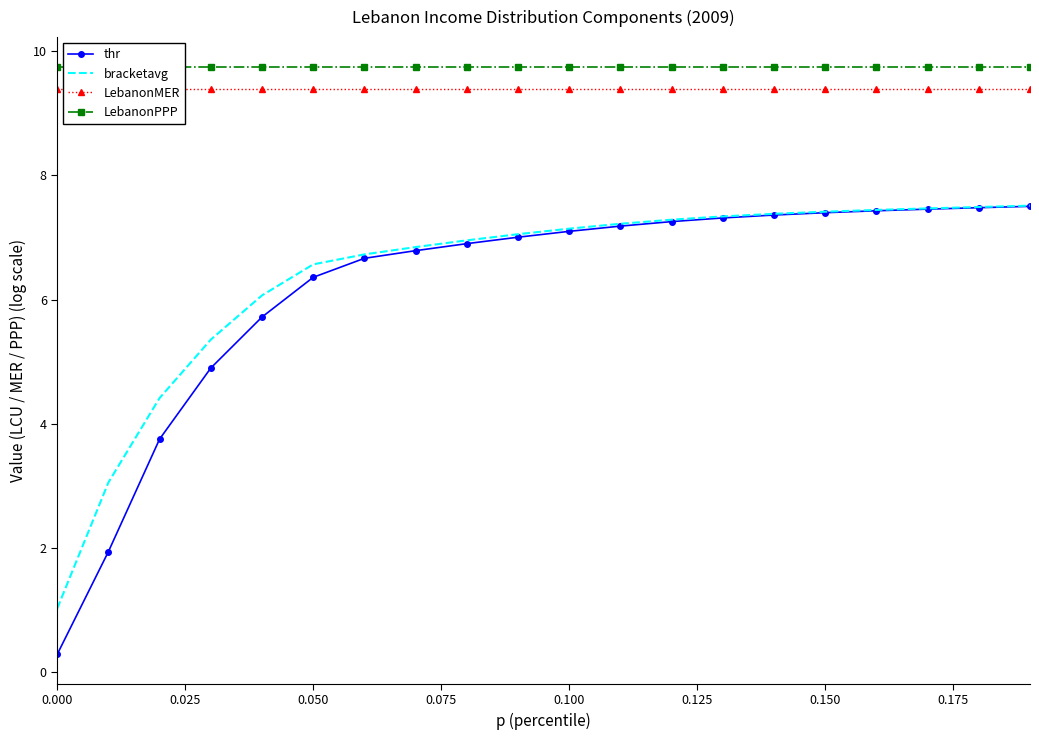

How many lines are shown in the chart?

4